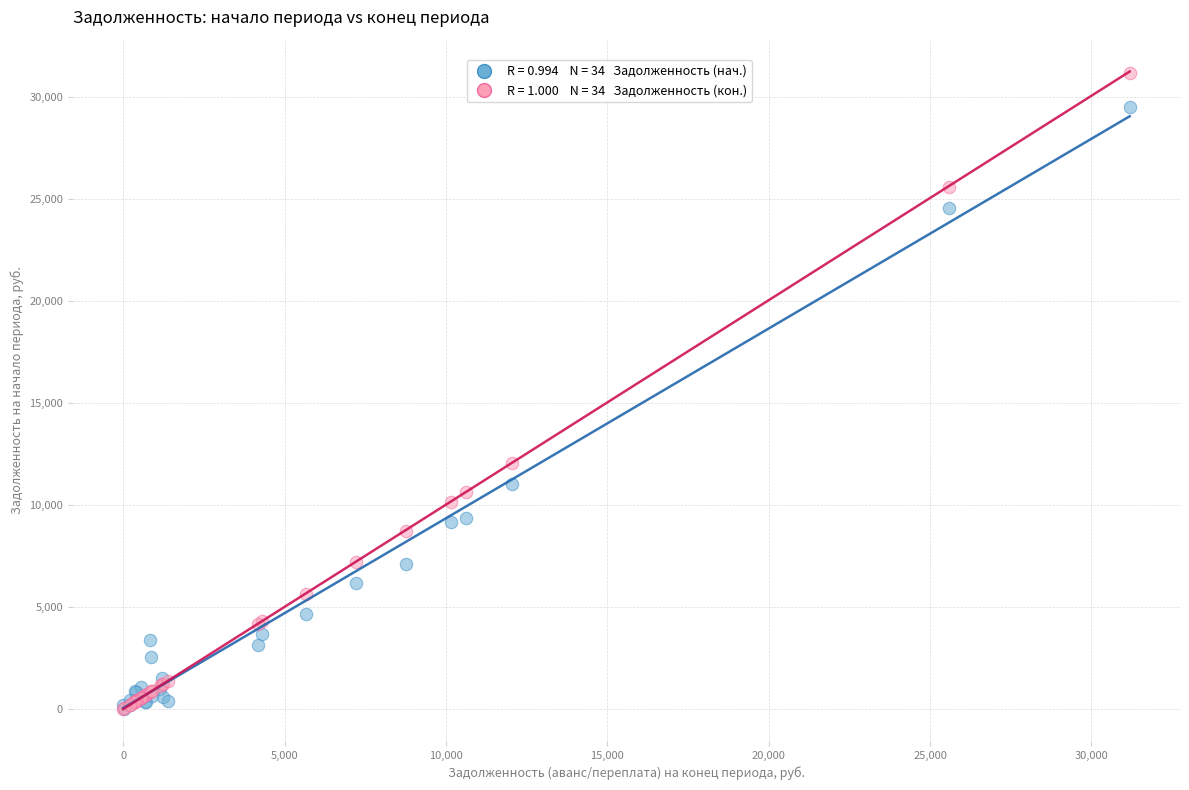

Across all series, what Y value is closest to 15592?

12058.6